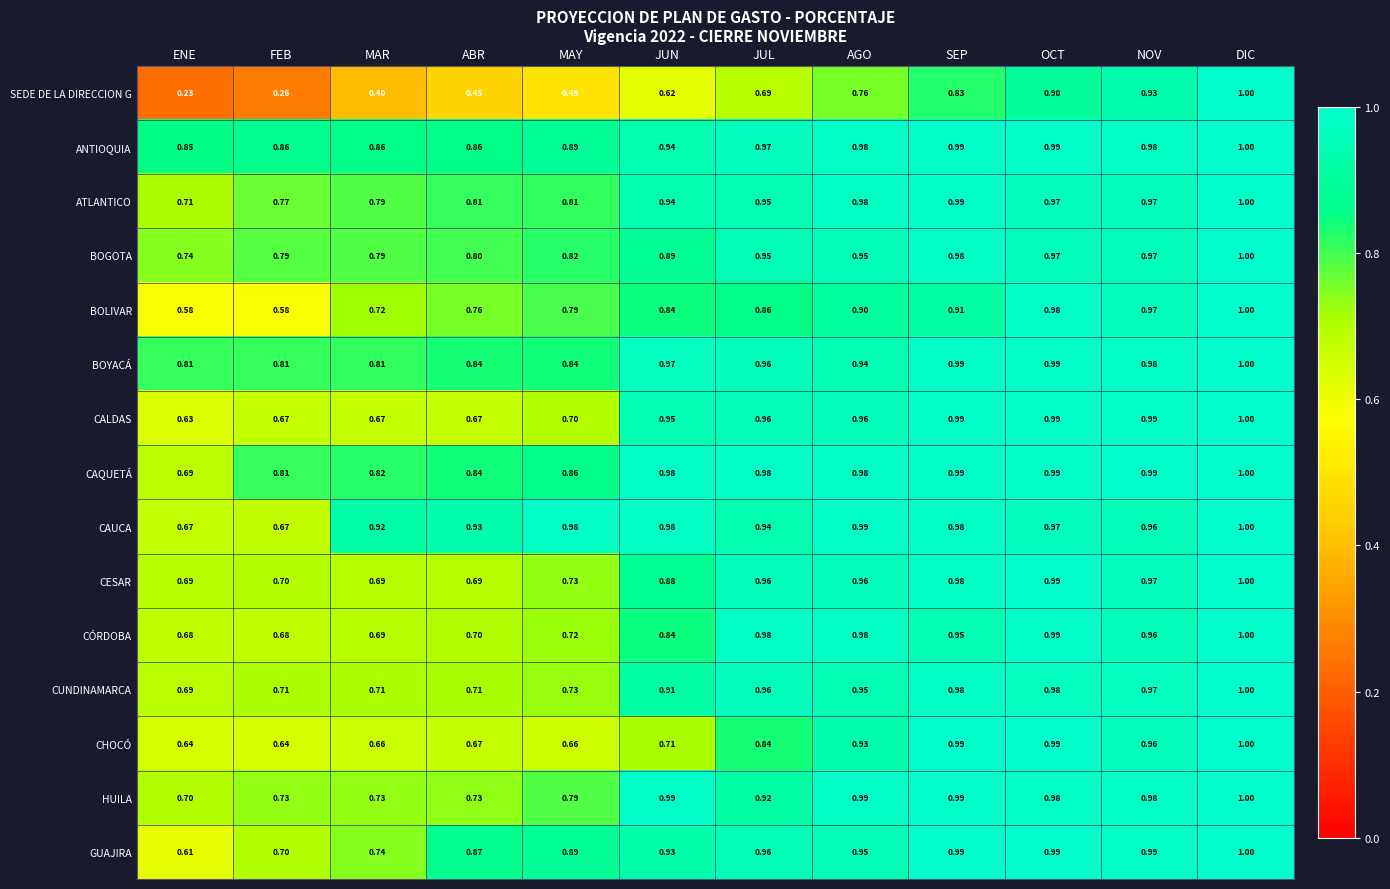

Which series changed the most between ABR and JUN?

CALDAS